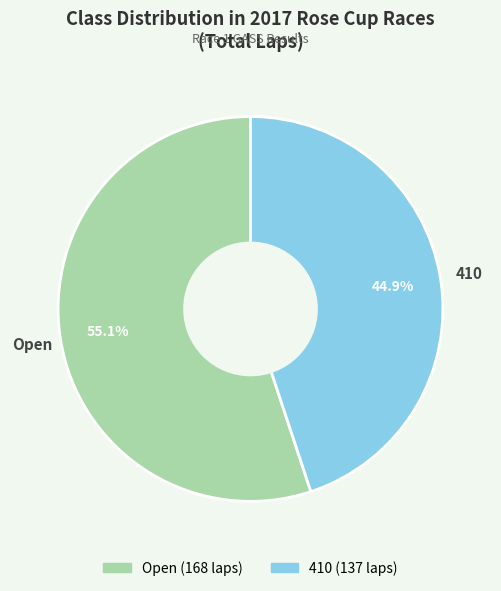

What percentage is the 410 slice, to the nearest percent?

45%